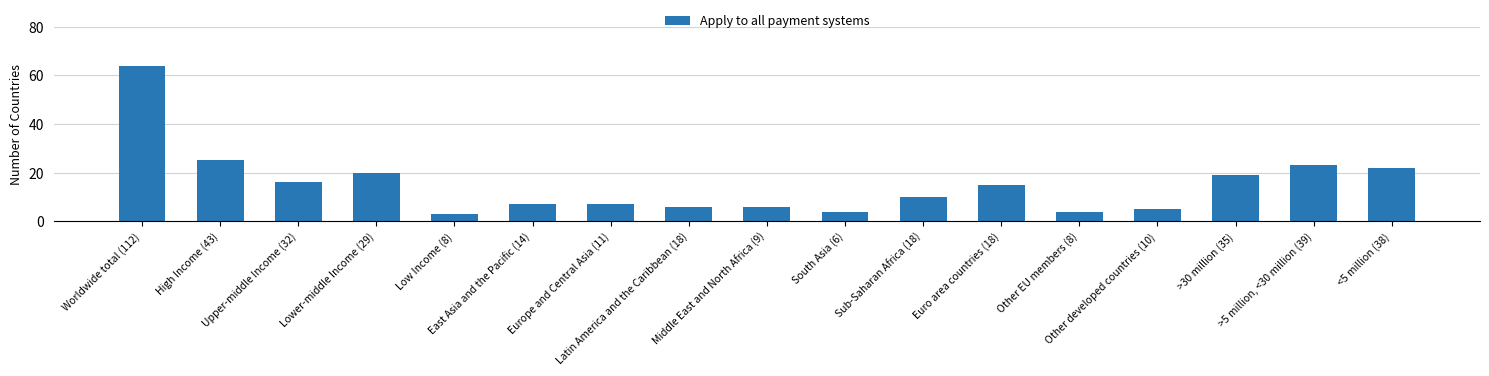

What is the approximate value at >5 million, <30 million (39), to the nearest 10?

20